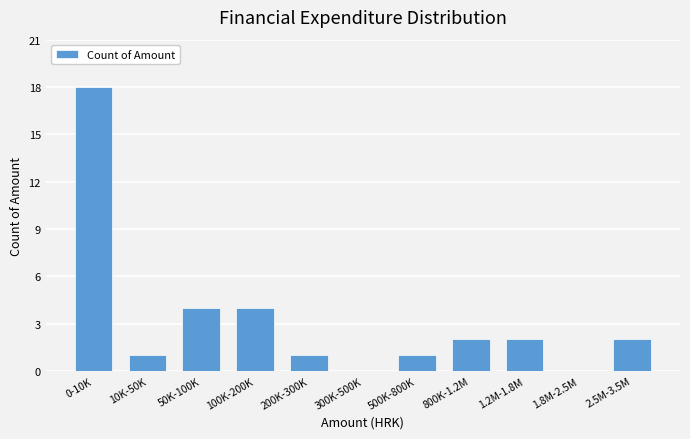

Reading left to right, transcribe all the data shown in this chart.

0-10K=18	10K-50K=1	50K-100K=4	100K-200K=4	200K-300K=1	300K-500K=0	500K-800K=1	800K-1.2M=2	1.2M-1.8M=2	1.8M-2.5M=0	2.5M-3.5M=2